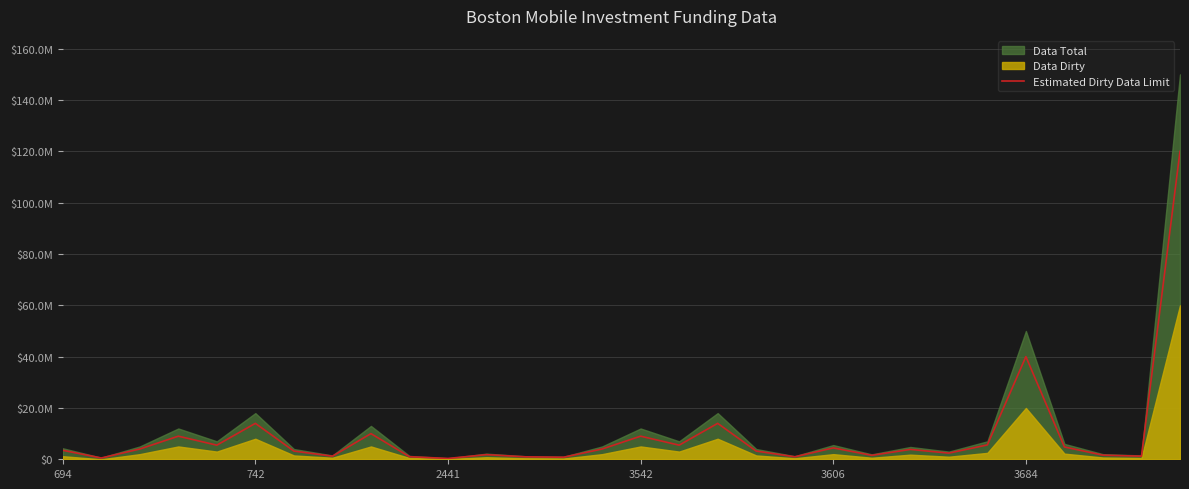

Count the number of categories in the chart.

30